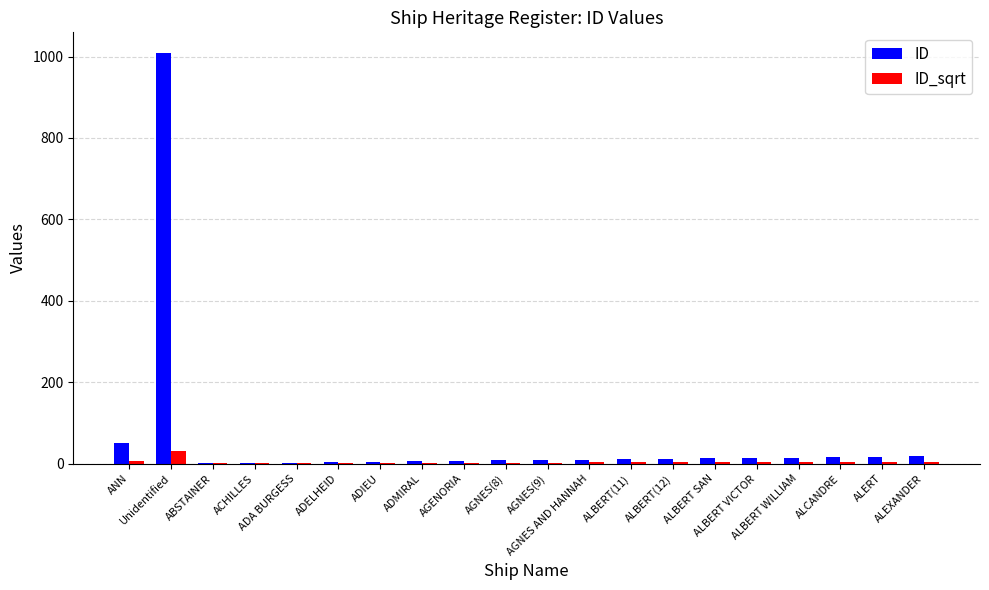

Read the ID value at AGNES(9).

9.0